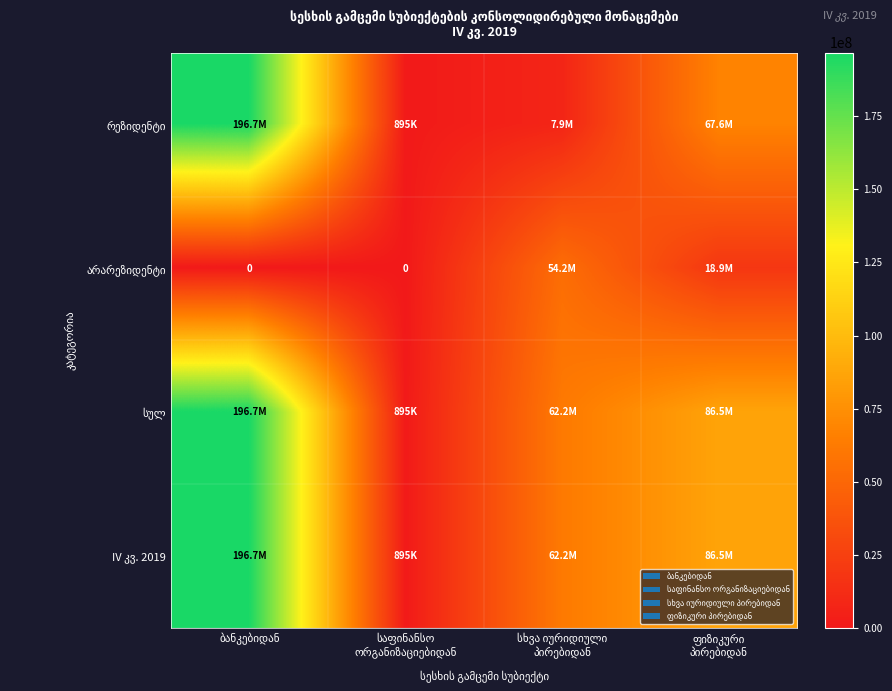

What is the difference between the maximum and minimum values in the რეზიდენტი series?

195798639.3